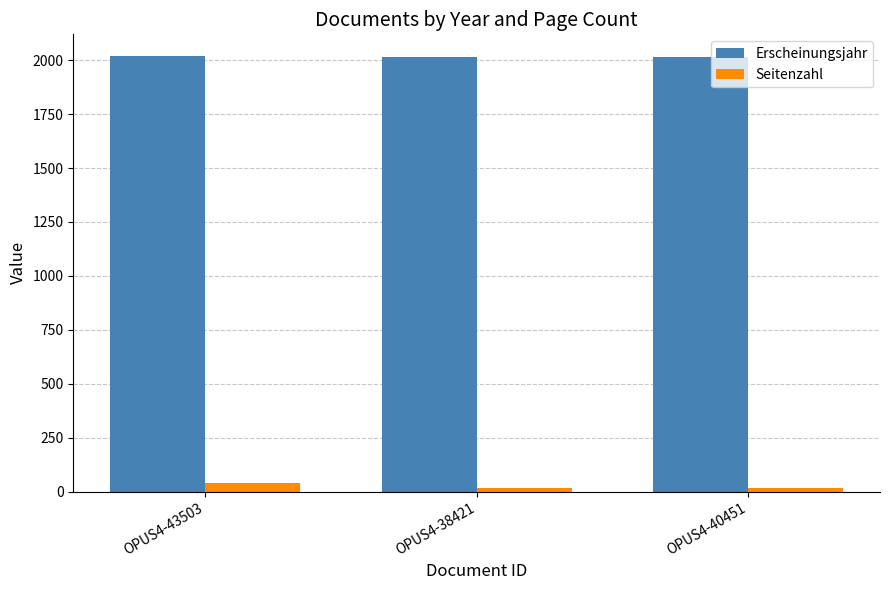

Which series has the largest range (max minus min)?

Seitenzahl